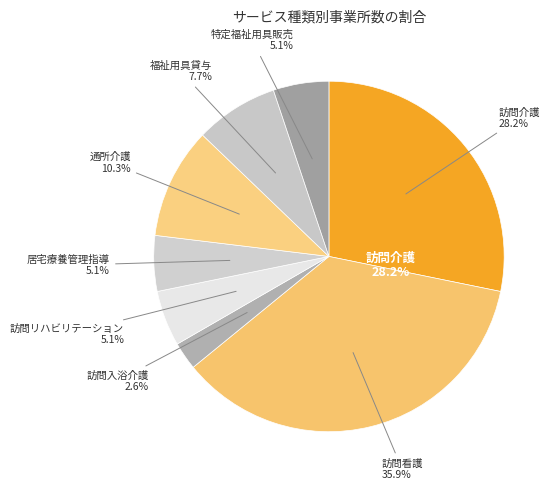

To the nearest percent, what portion does 居宅療養管理指導 represent?

5%